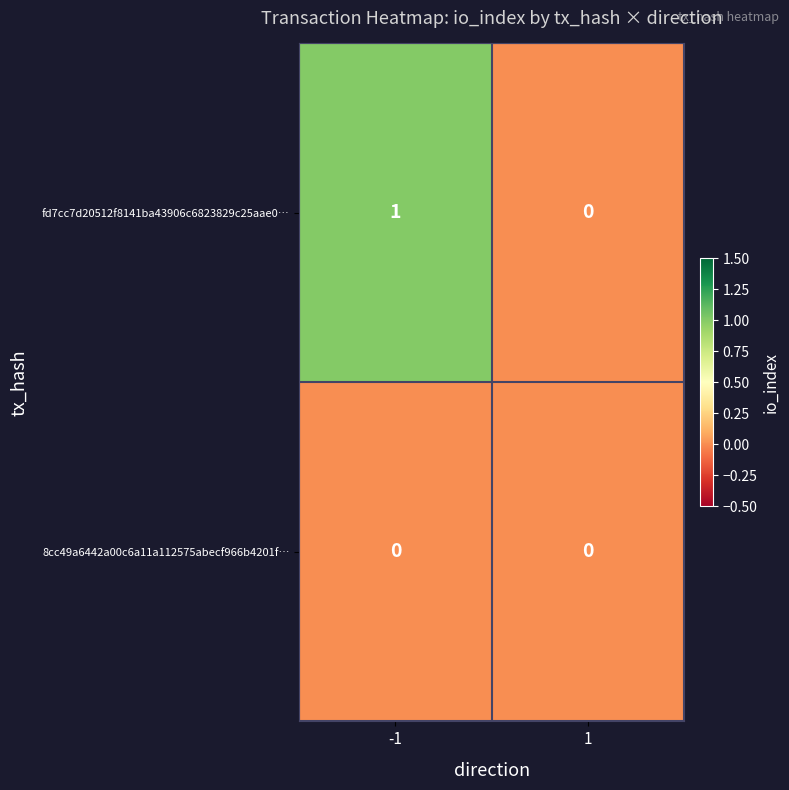

Reading left to right, what are all the values shown in this chart?

fd7cc7d20512f8141ba43906c6823829c25aae0…: 1	0
8cc49a6442a00c6a11a112575abecf966b4201f…: 0	0